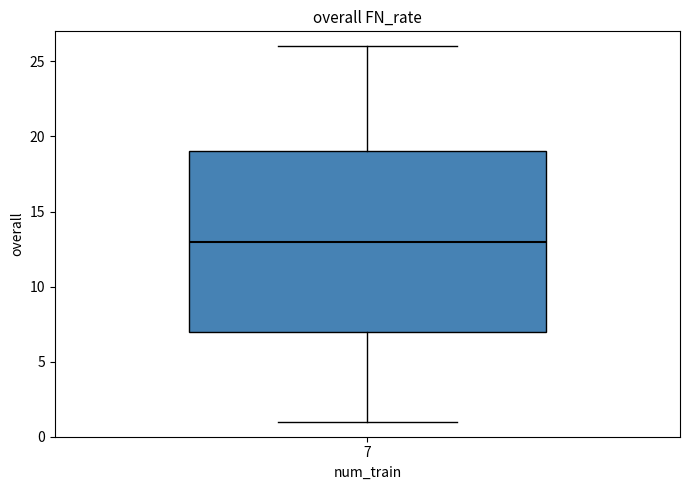

Transcribe this box plot: give where the median line is, the range the box spans, and where the two whiskers end, as read against the y-axis. The values are not printed on the chart, so give them approximately, as read against the axis.

median 13, box 7 to 19, whiskers 1 to 26